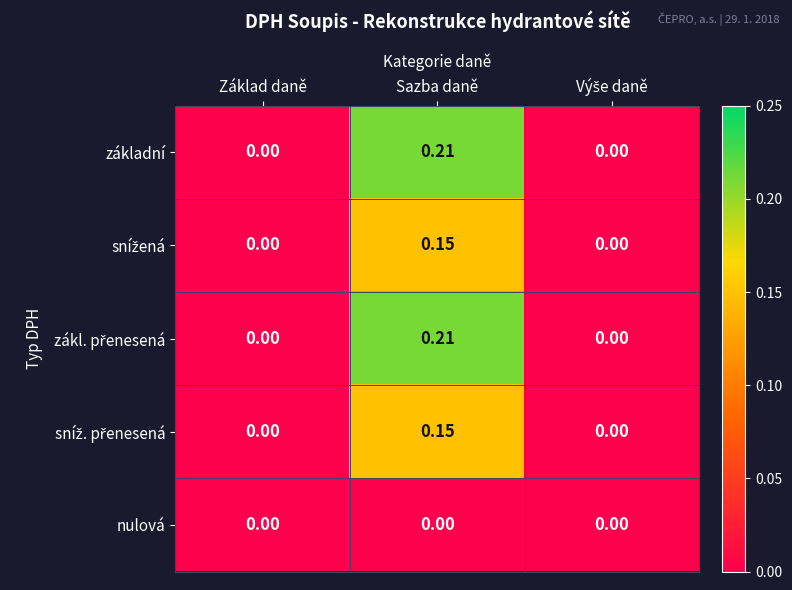

At which category is the sum across all series the highest?

Sazba daně